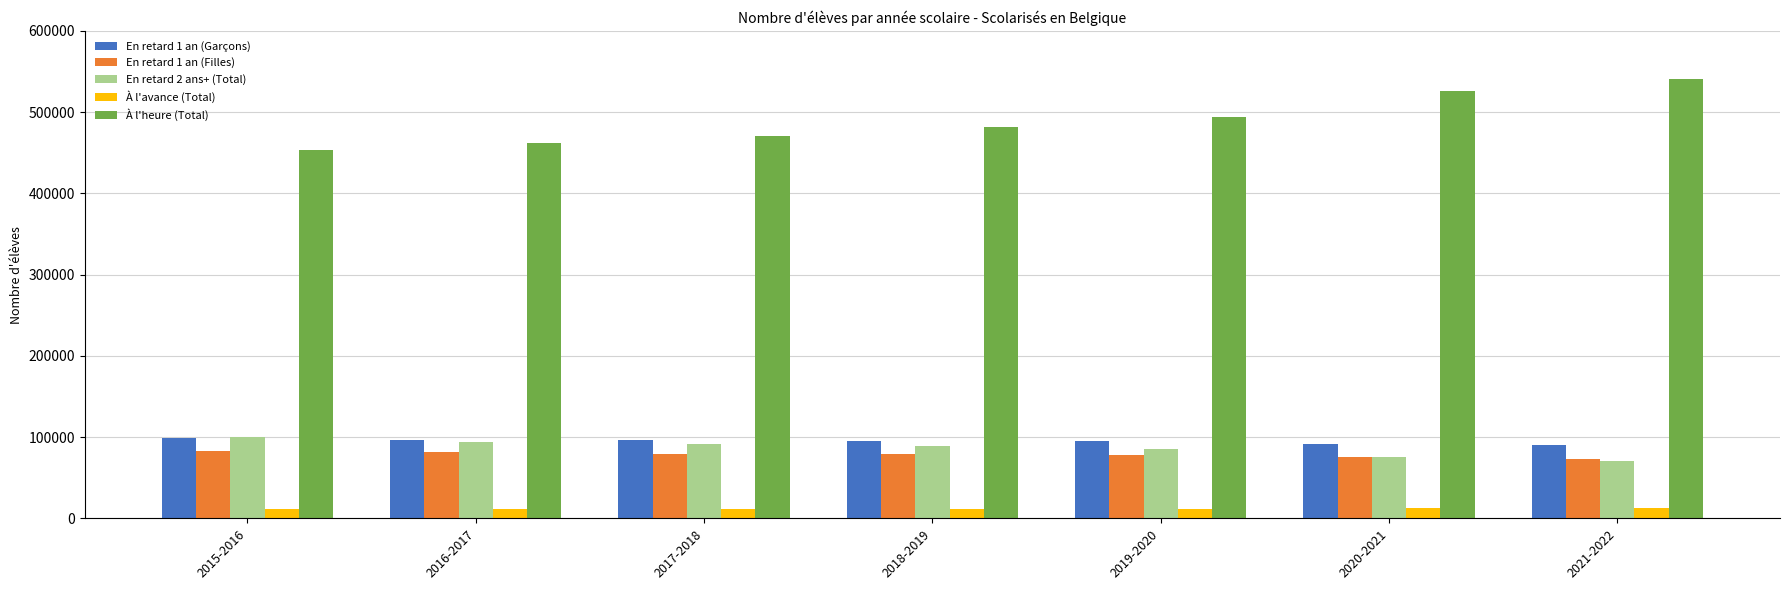

What is the average value of the À l'avance (Total) series?

11726